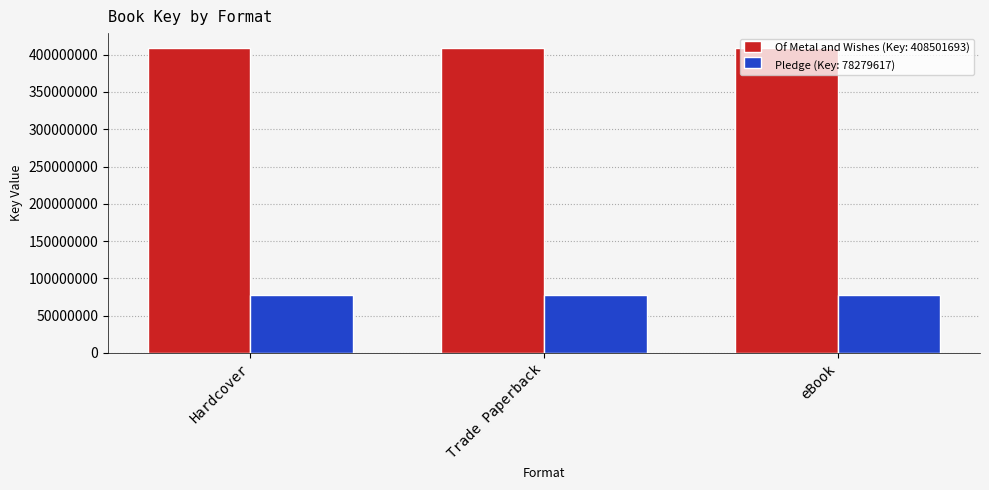

How many bars are there in total?

6